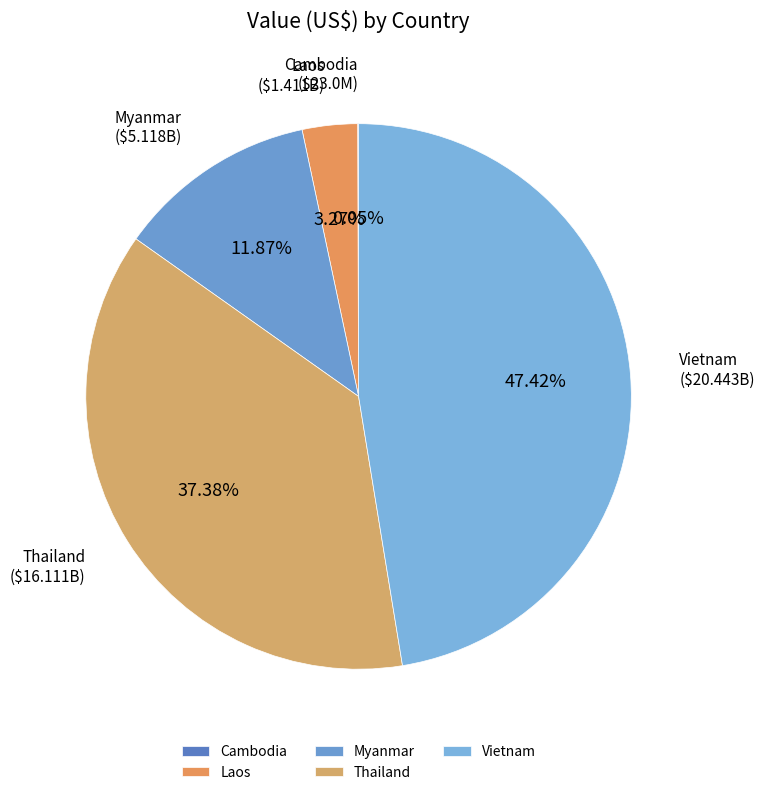

True or false: Vietnam accounts for 47% of the total.

True